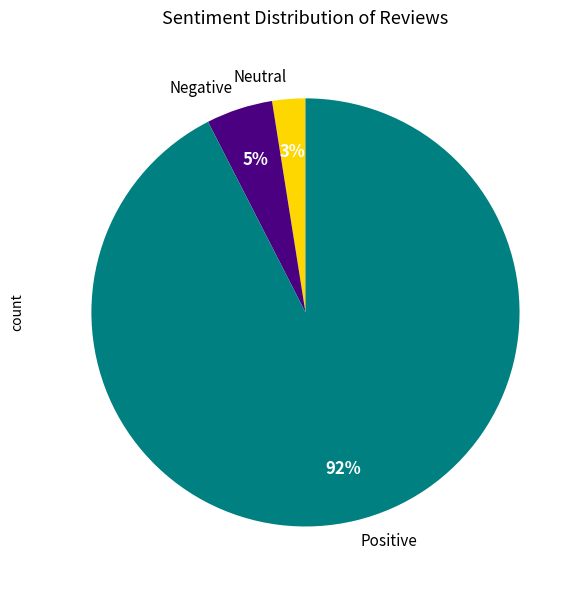

Is the sum of Neutral and Negative greater than half?

No